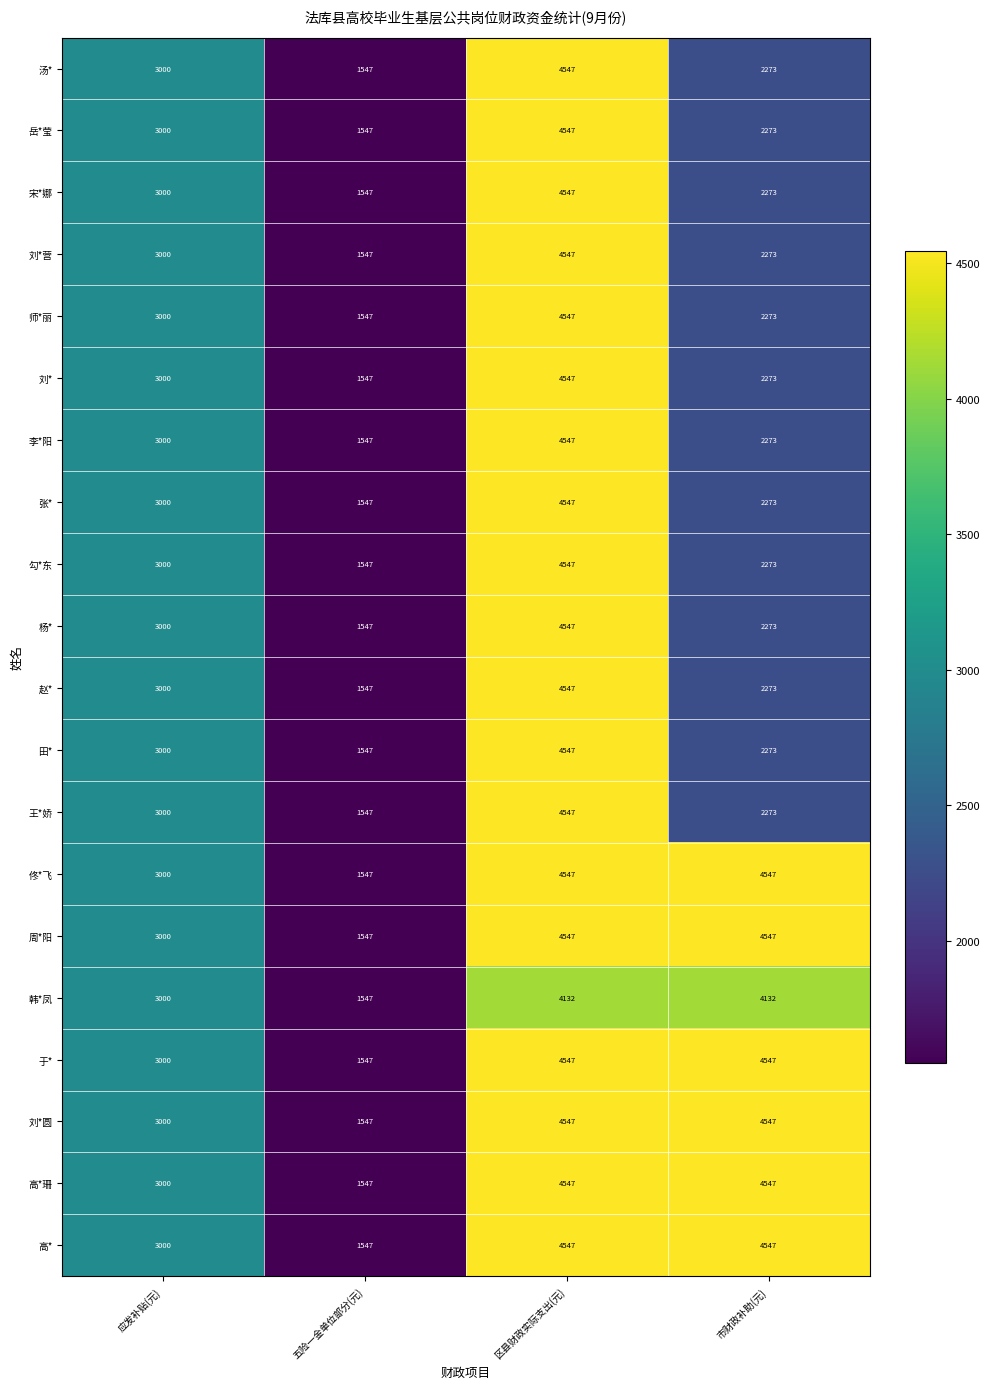

How many distinct data groups are displayed?

20